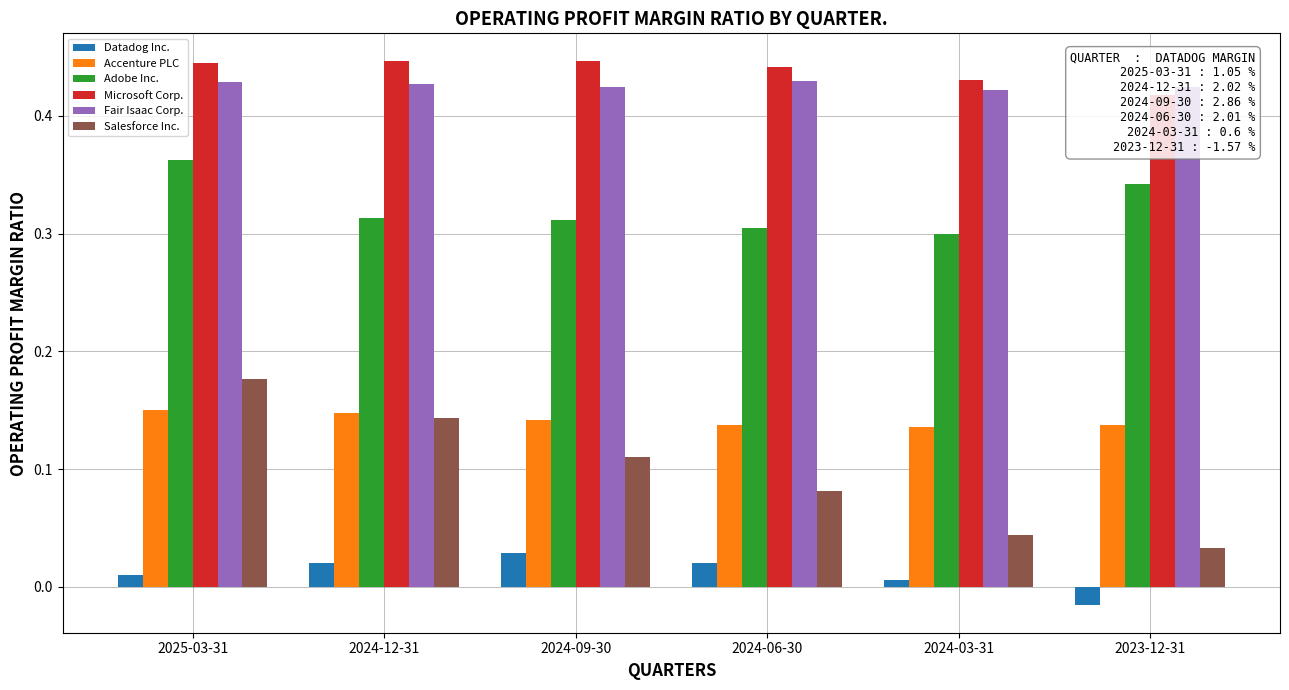

Where is Accenture PLC nearest to the value 0?

2024-03-31